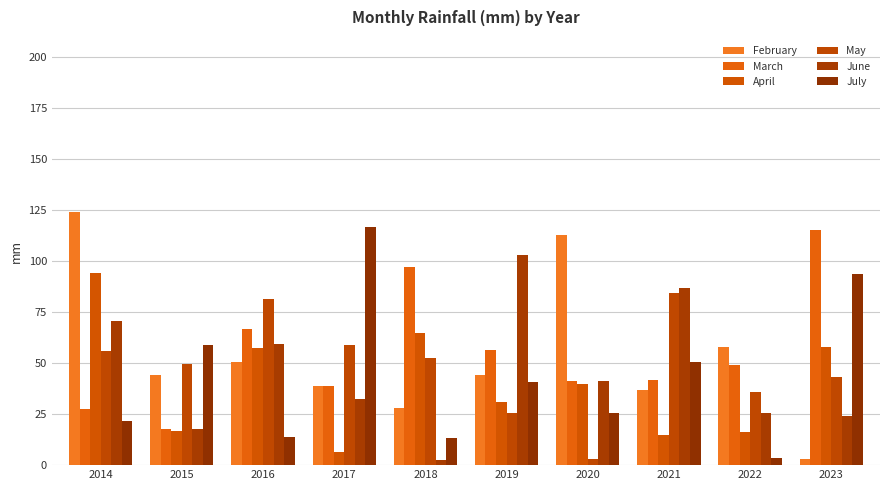

Is it true that June equals 3.5 at 2018?

False